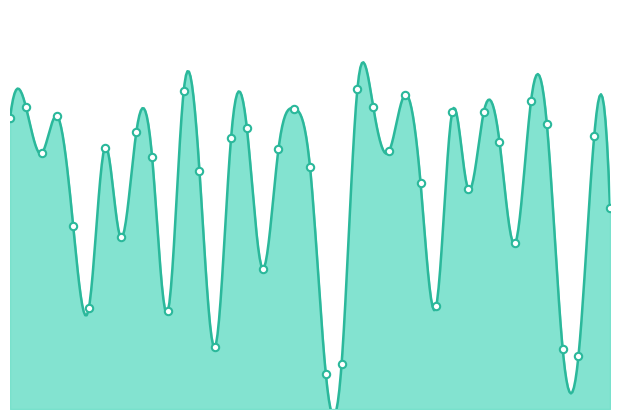

What is the change in value from 1991_10 to 2012_07?

-0.6